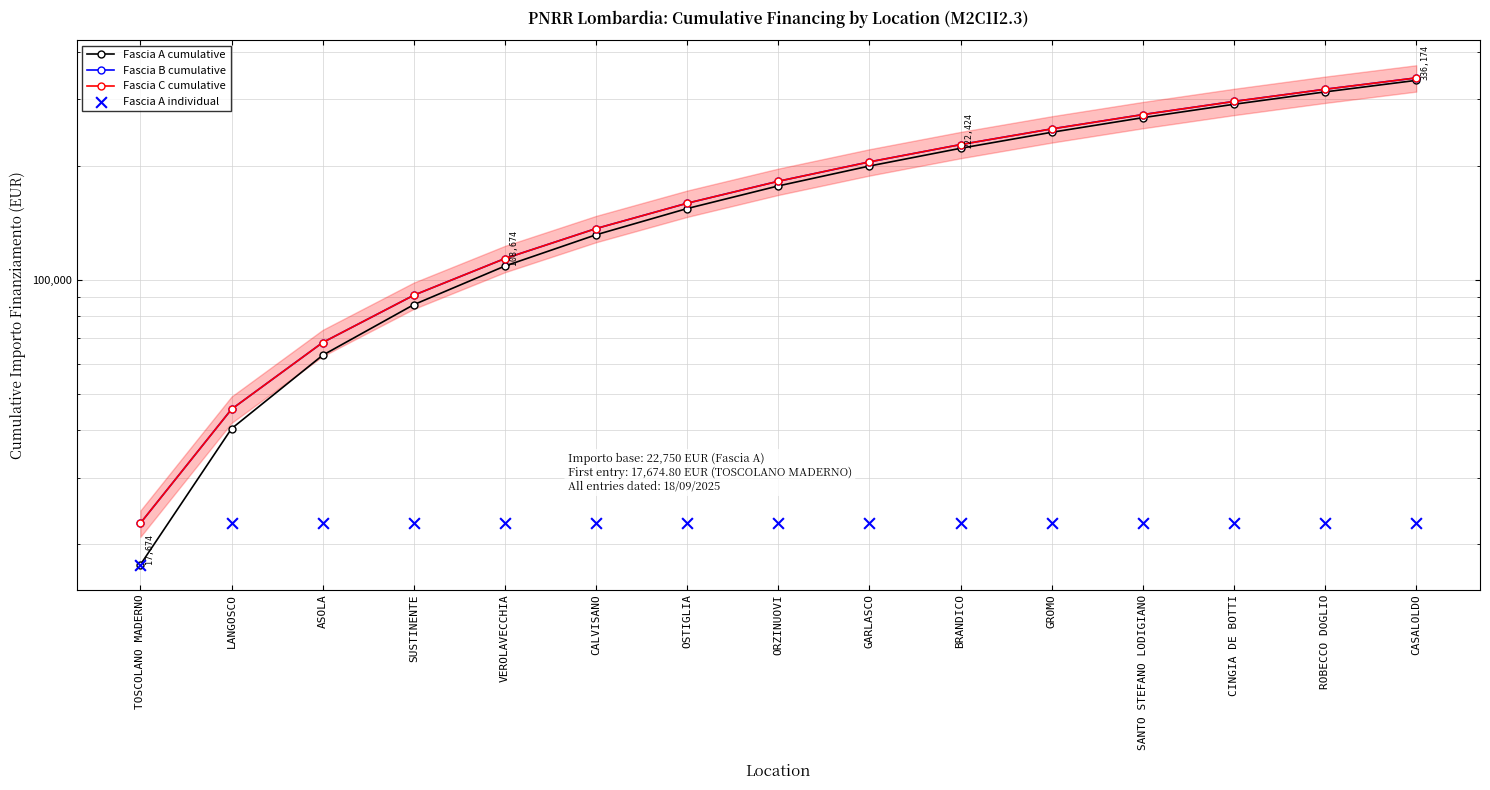

What is the total value across all series at CASALOLDO?

1041424.8